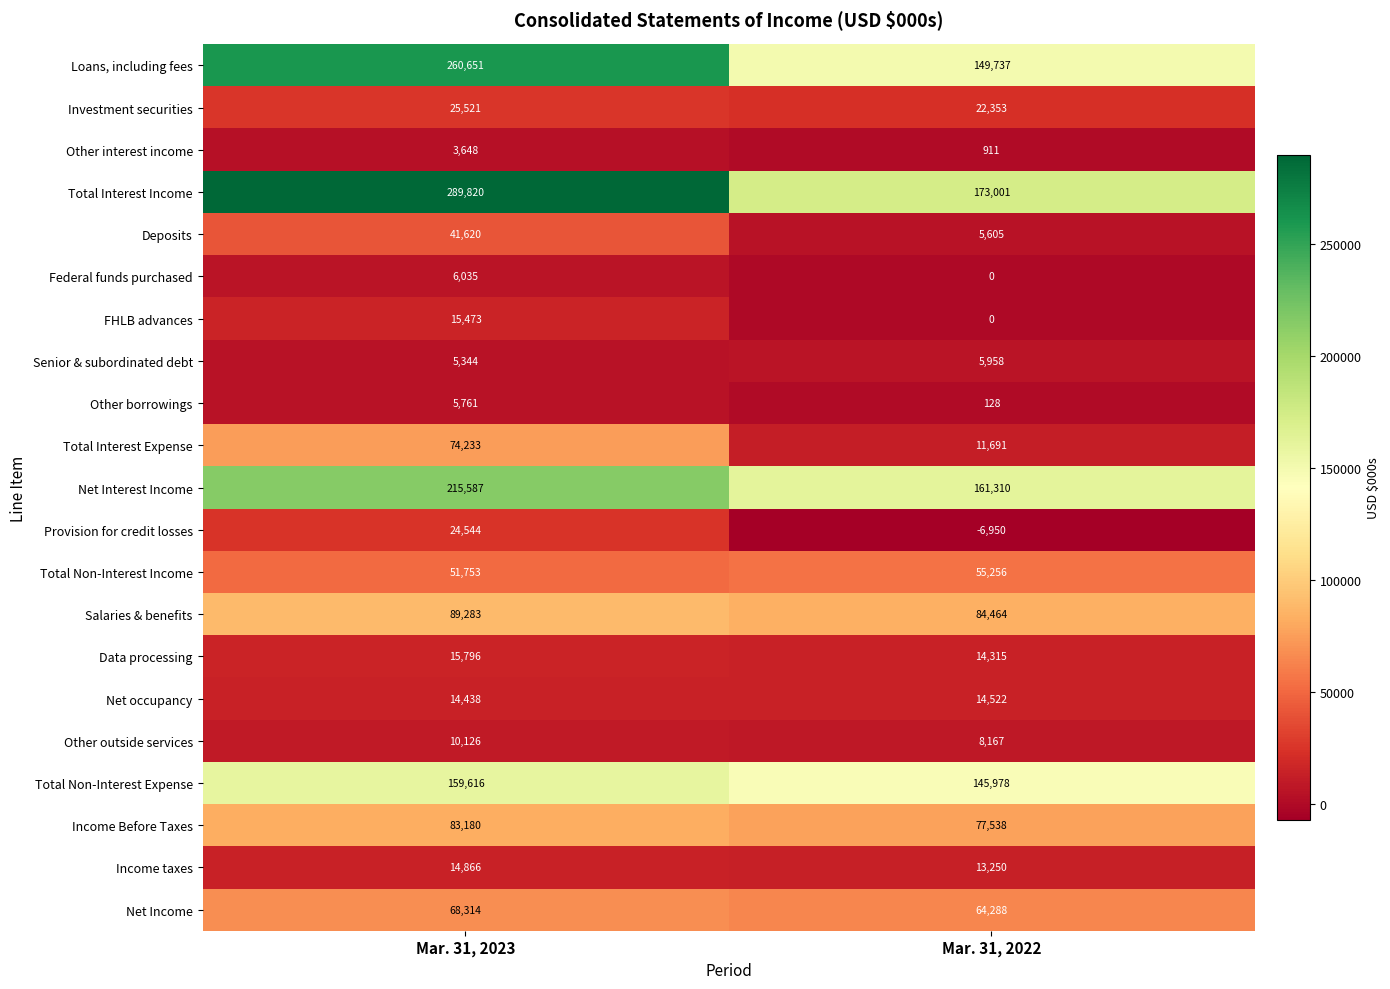

What is the sum of all Income taxes values?

28116